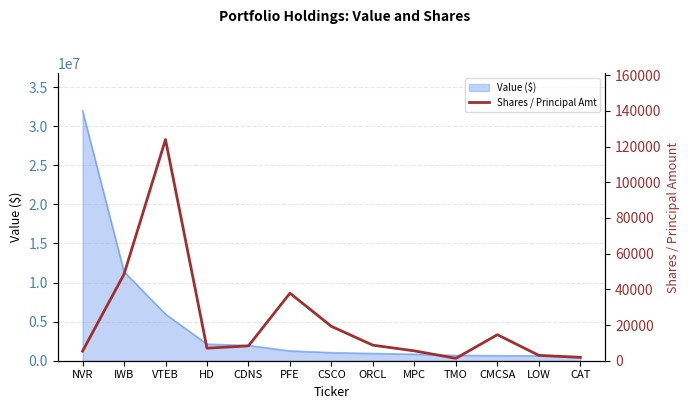

Reading left to right, transcribe all the data shown in this chart.

NVR=5364	IWB=48473	VTEB=123937	HD=7024	CDNS=8332	PFE=37835	CSCO=19235	ORCL=8700	MPC=5519	TMO=1340	CMCSA=14572	LOW=2998	CAT=1874